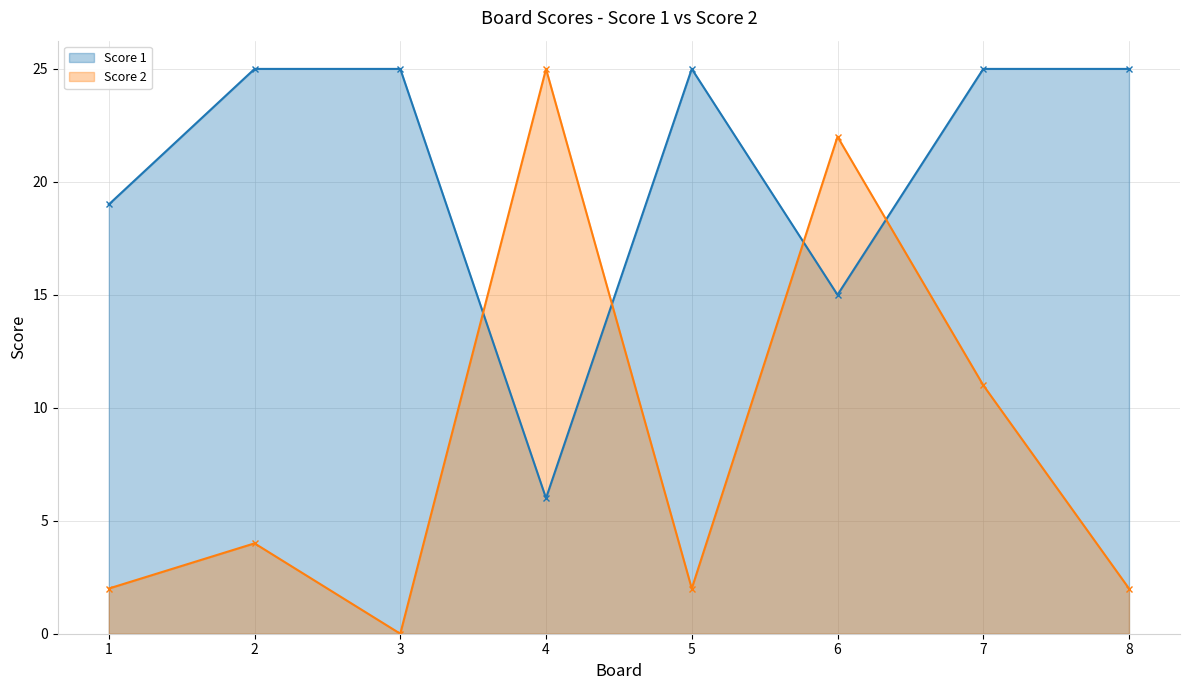

Is the value of Score 1 at 2 greater than the value of Score 2 at 2?

Yes